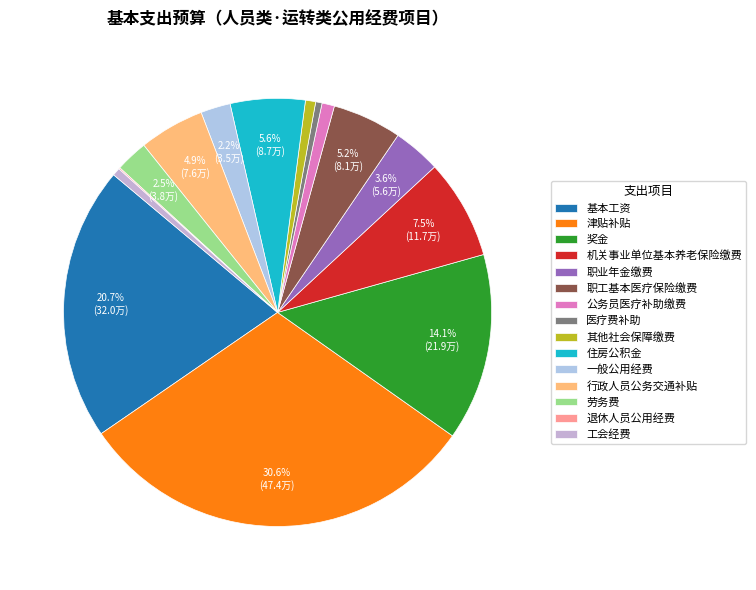

Rank the categories by value from lowest to highest.

退休人员公用经费, 医疗费补助, 工会经费, 其他社会保障缴费, 公务员医疗补助缴费, 一般公用经费, 劳务费, 职业年金缴费, 行政人员公务交通补贴, 职工基本医疗保险缴费, 住房公积金, 机关事业单位基本养老保险缴费, 奖金, 基本工资, 津贴补贴